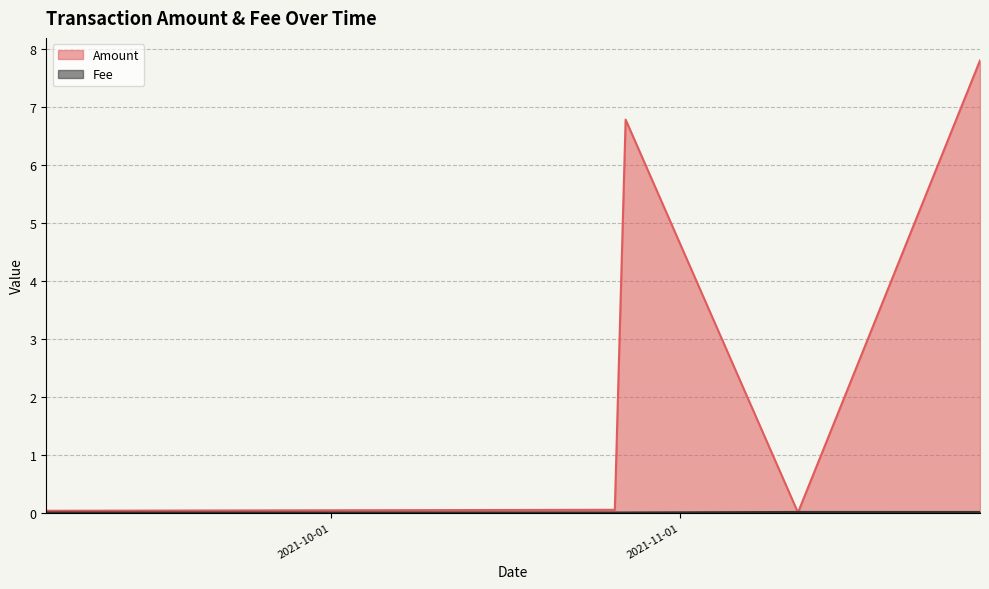

How many distinct data groups are displayed?

2